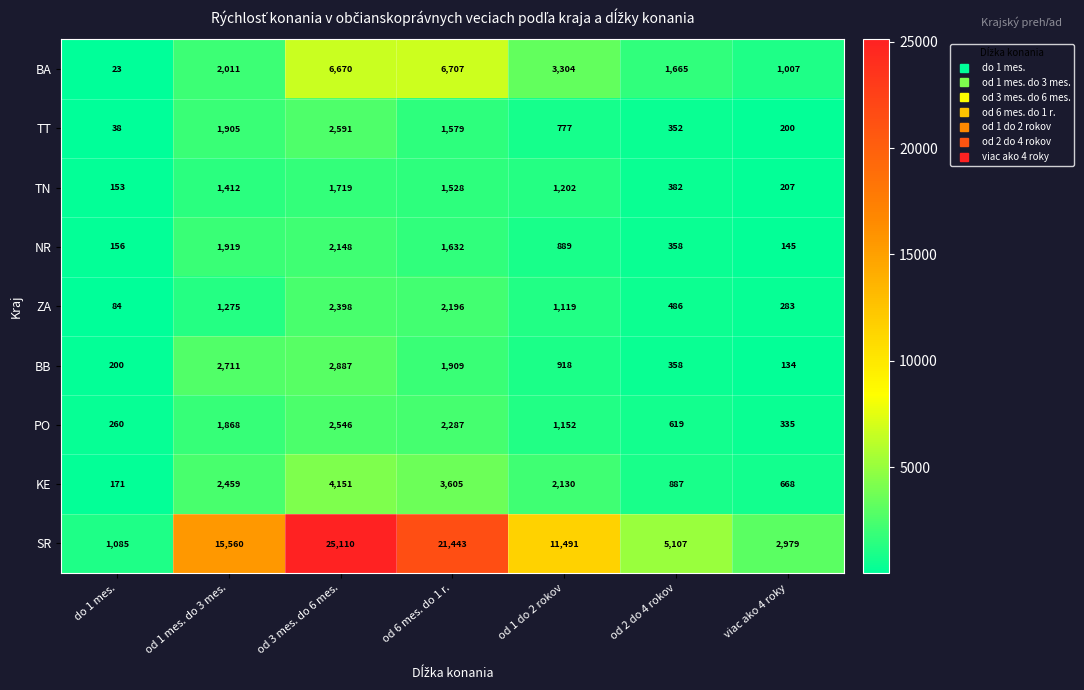

At how many categories does at least one series exceed 24573?

1